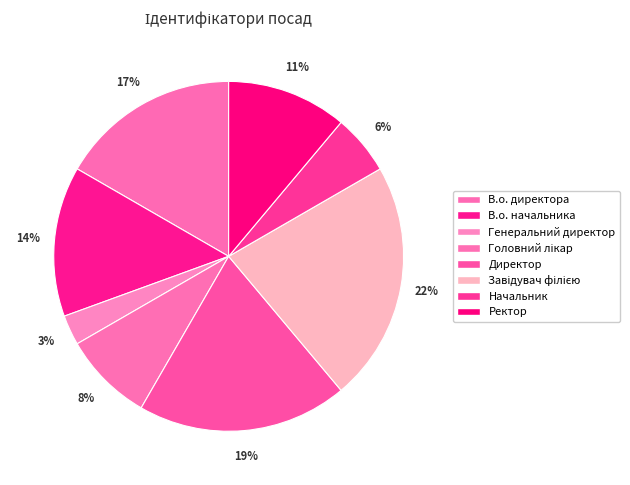

Is there any slice that represents more than half of the pie?

No